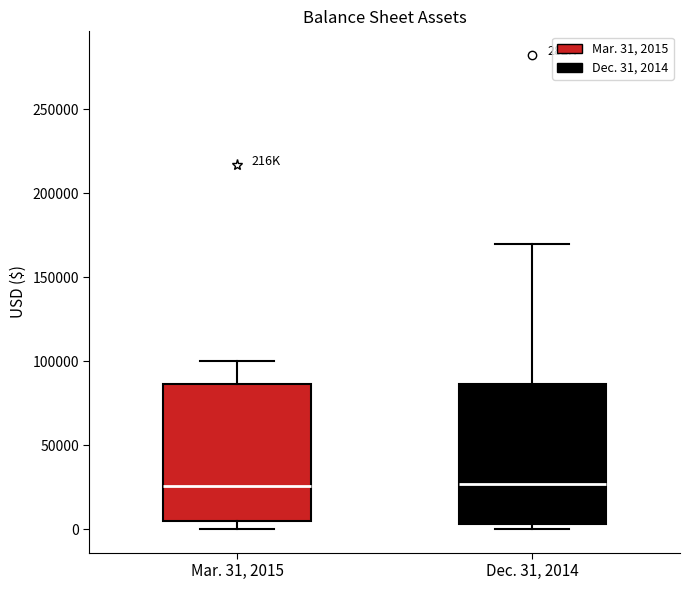

Reading left to right, transcribe this box plot: for each box, give where its median line is, the range the box spans, and where its two whiskers end, as read against the y-axis. The values are not printed on the chart, so give them approximately, as read against the axis.

Mar. 31, 2015: median 25000, box 5000 to 85000, whiskers 0 to 100000
Dec. 31, 2014: median 25000, box 5000 to 85000, whiskers 0 to 170000